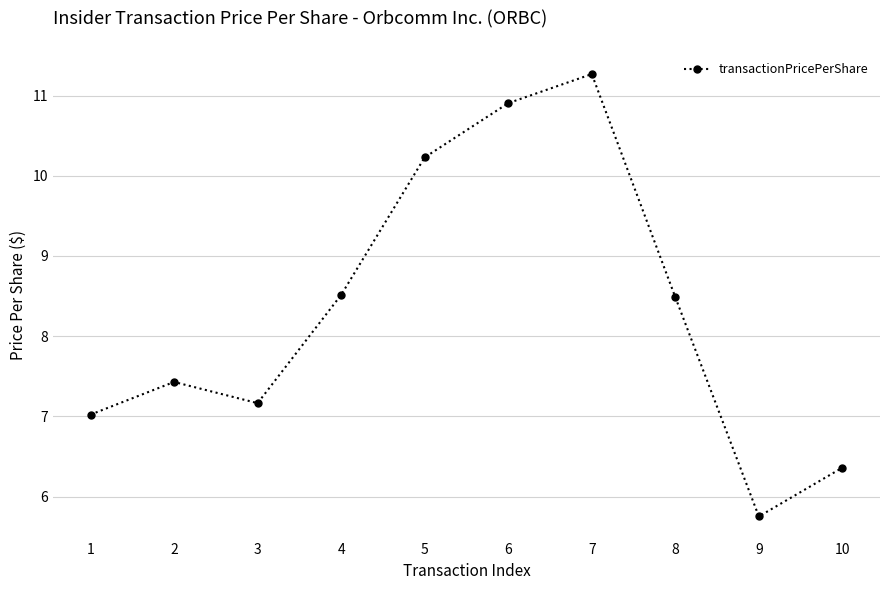

The chart shows a value of 5.8 at 9. True or false?

True